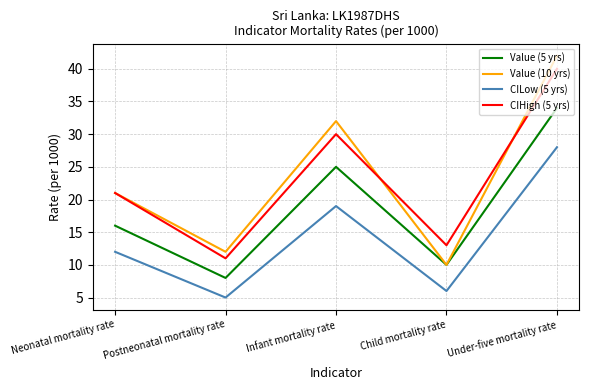

True or false: CIHigh (5 yrs) and CILow (5 yrs) cross at least once.

False